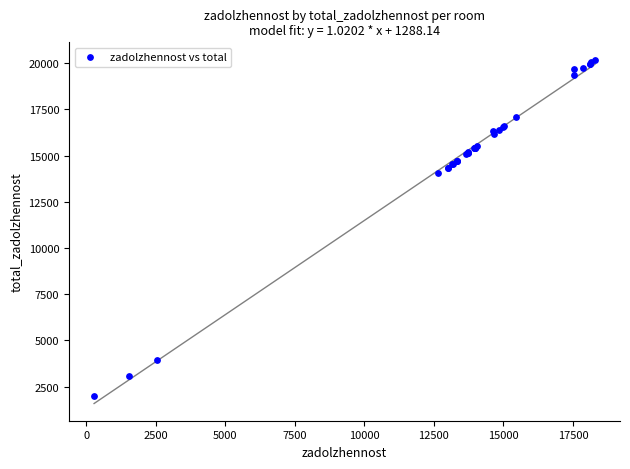

What Y value in the scatter plot is closest to 11096?

14033.9